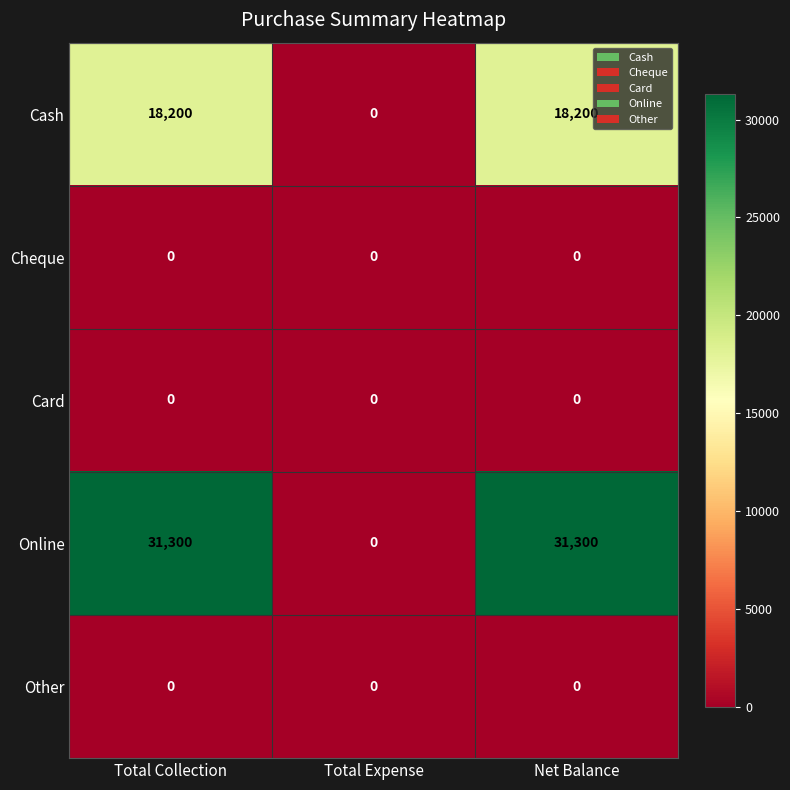

Which series changed the most between Total Expense and Net Balance?

Online